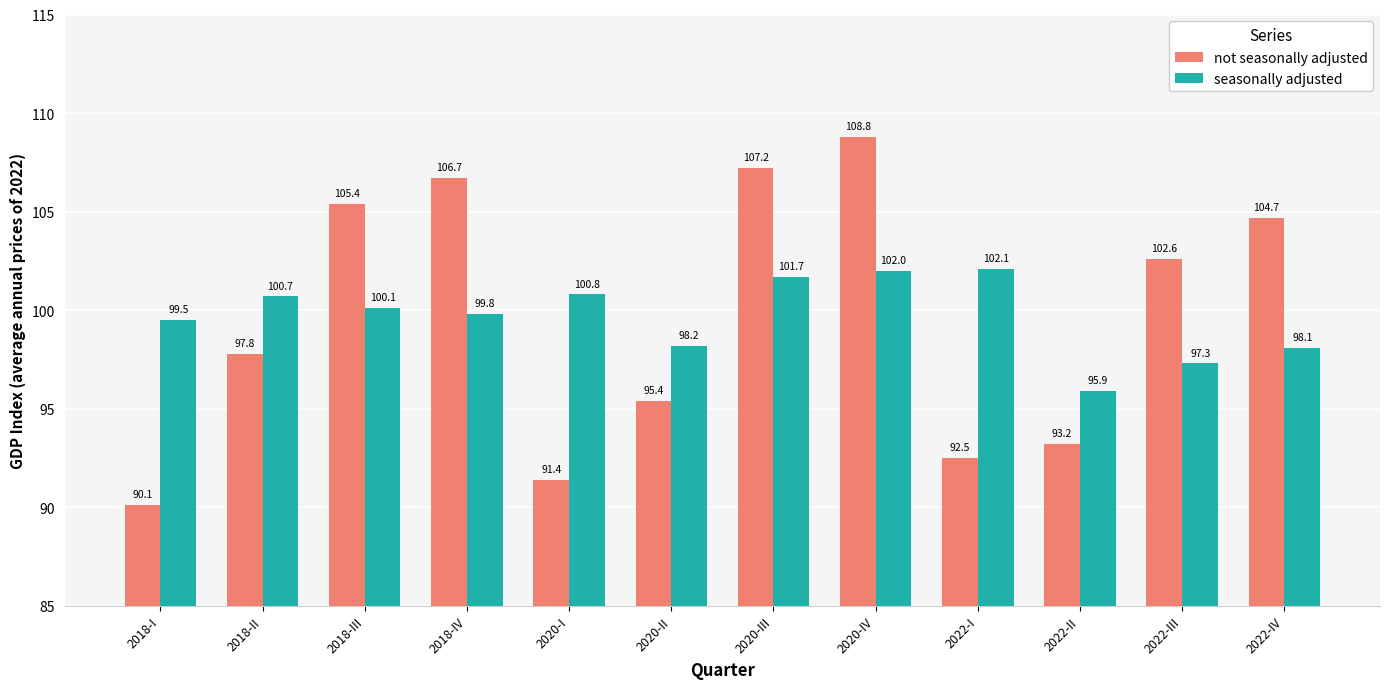

At how many categories does at least one series exceed 106?

3